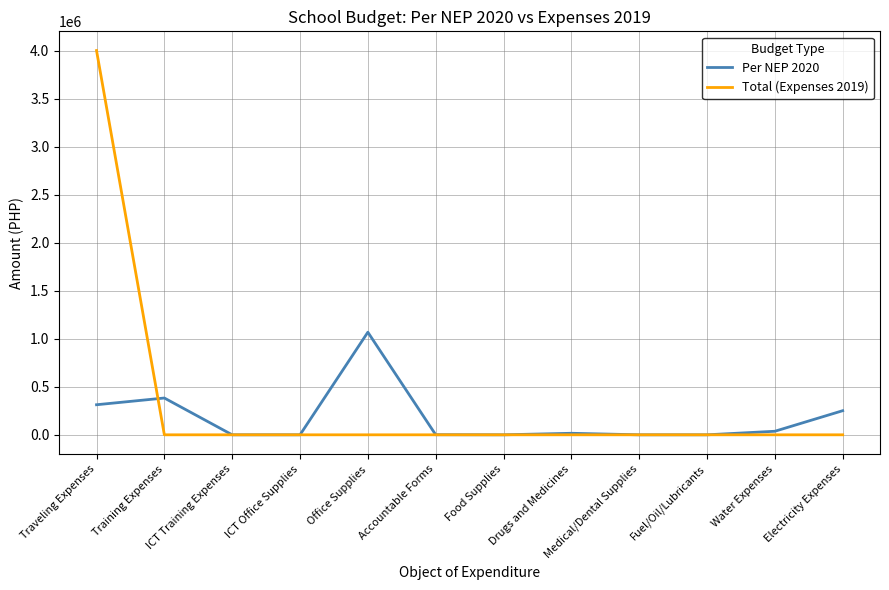

Does the chart display data point markers on the line(s)?

No